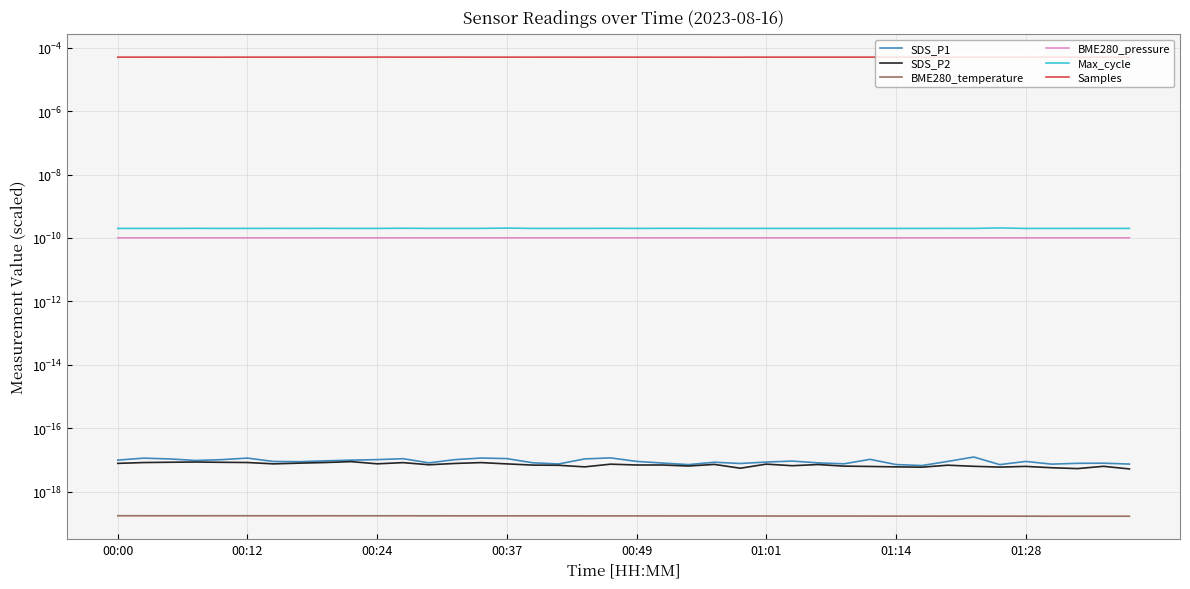

How many categories are shown in the chart?

40